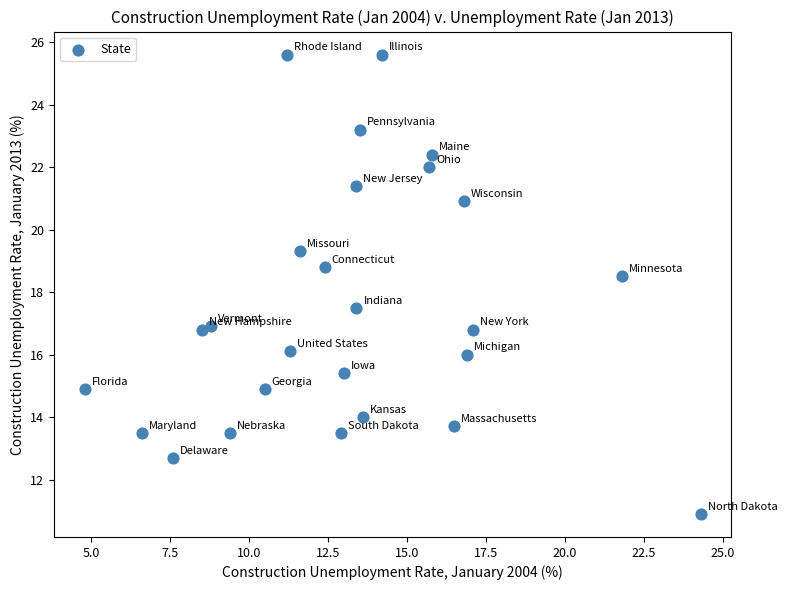

What is the range of Y values (max minus min)?

14.7